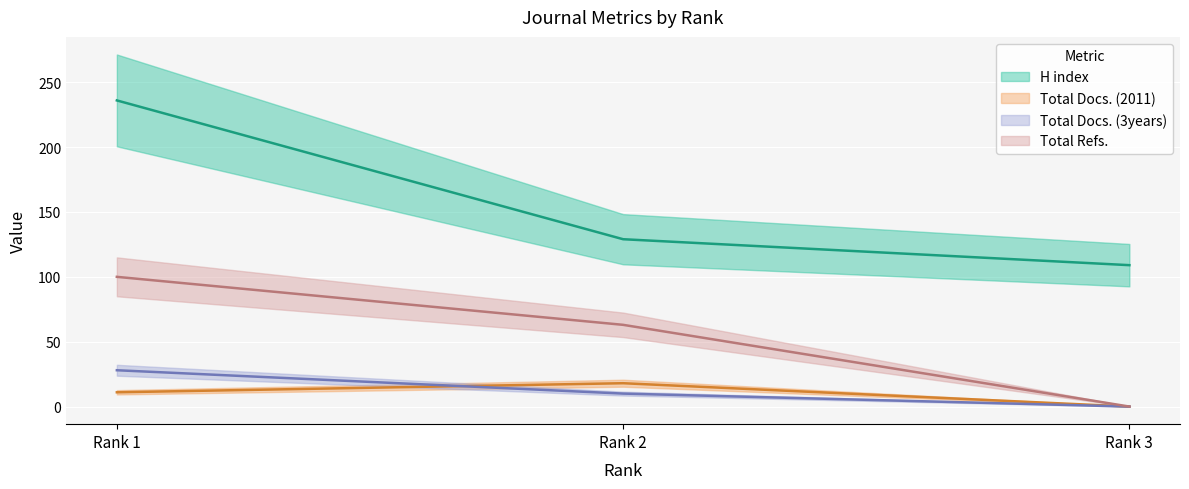

What is the sum of the Total Docs. (2011) values at Rank 1 and Rank 3?

11